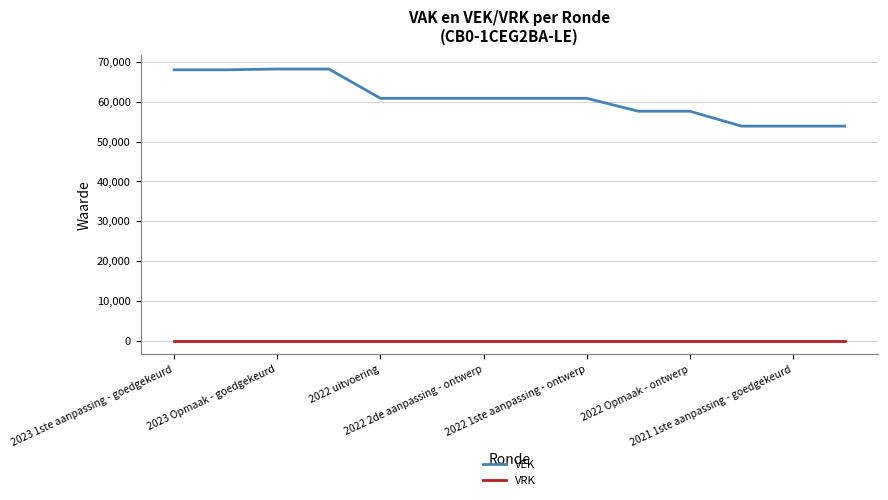

What is the greatest value displayed?

68207